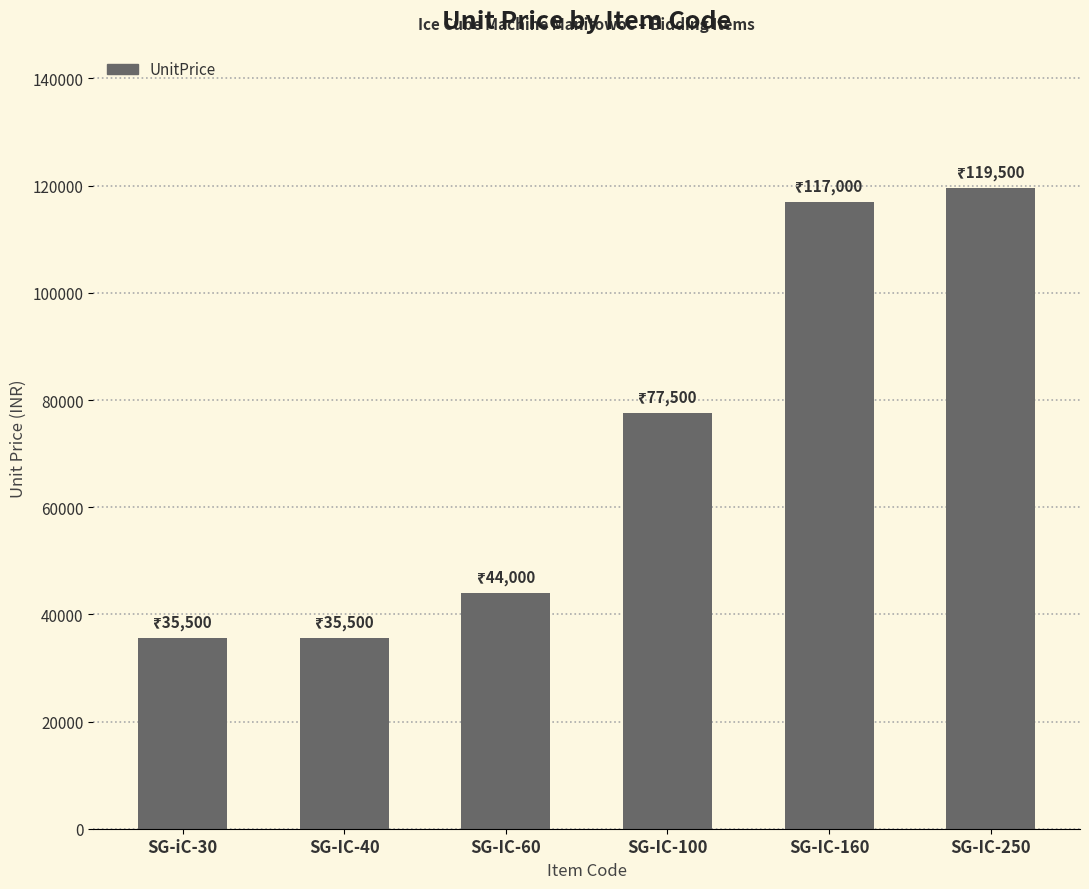

How many bars are there in total?

6